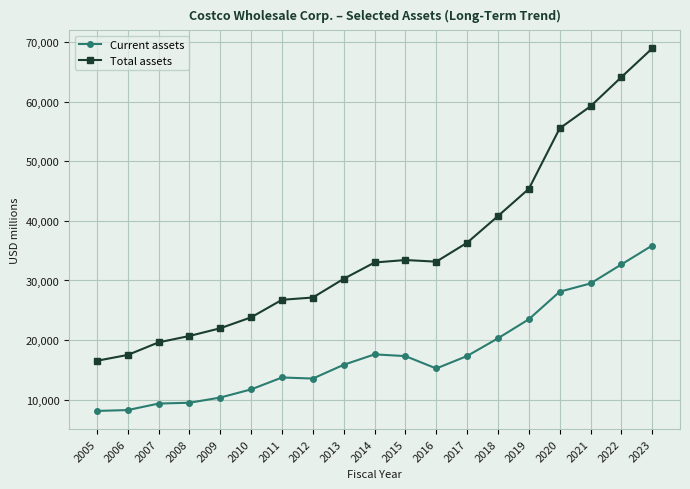

Is this an area chart (filled region under the line)?

No